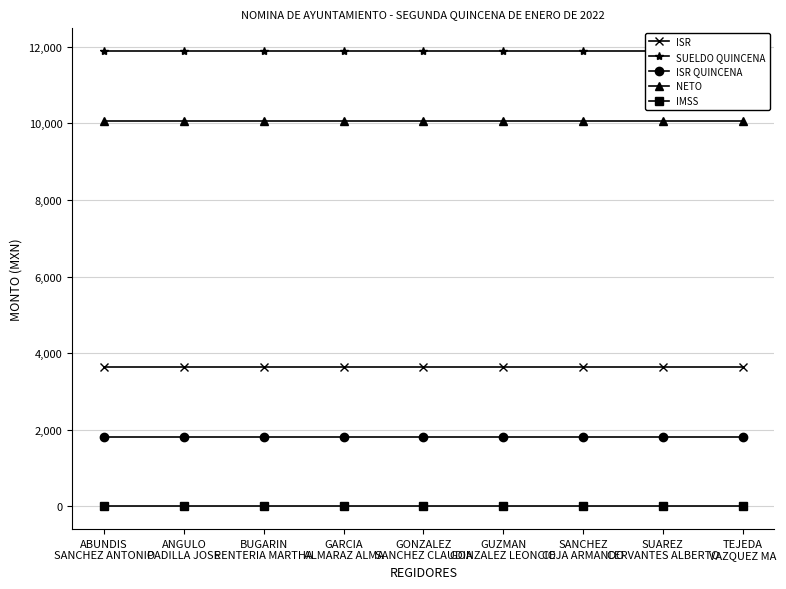

How many lines are shown in the chart?

5